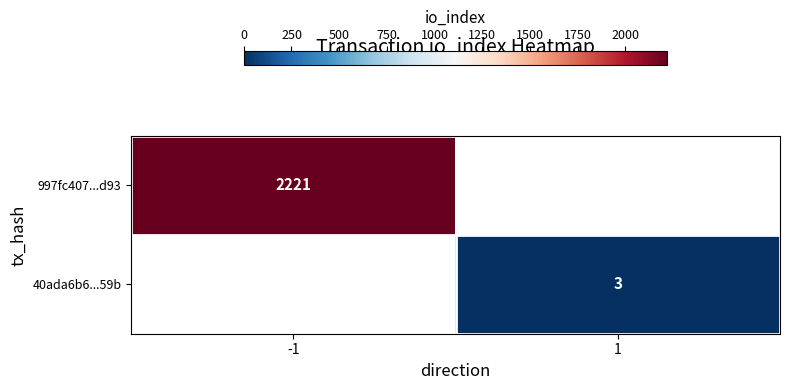

What is the smallest value displayed?

3.0